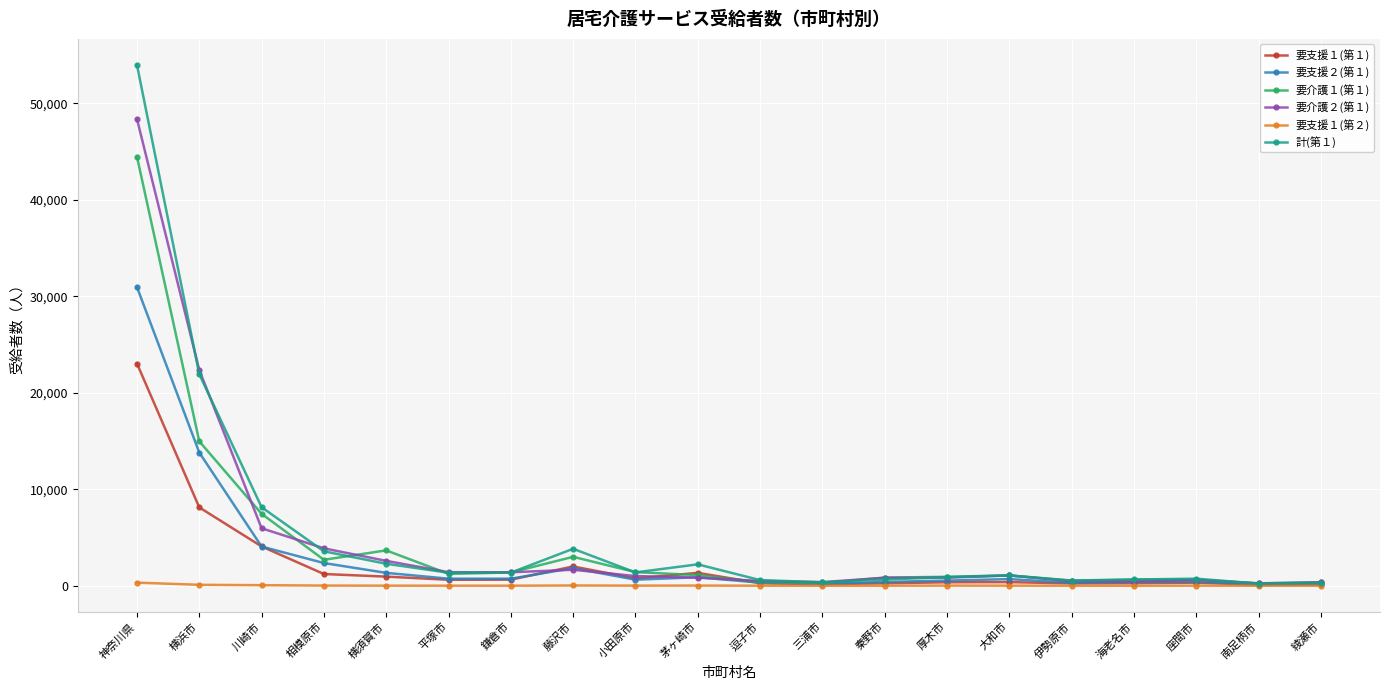

List the series in order of their peak value, lowest first.

要支援１(第２), 要支援１(第１), 要支援２(第１), 要介護１(第１), 要介護２(第１), 計(第１)